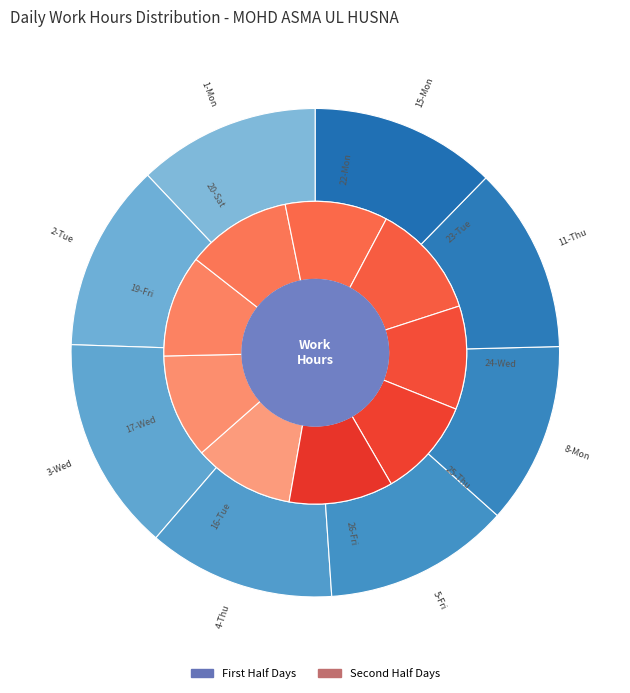

Which has a higher value, 3-Wed or 15-Mon?

3-Wed